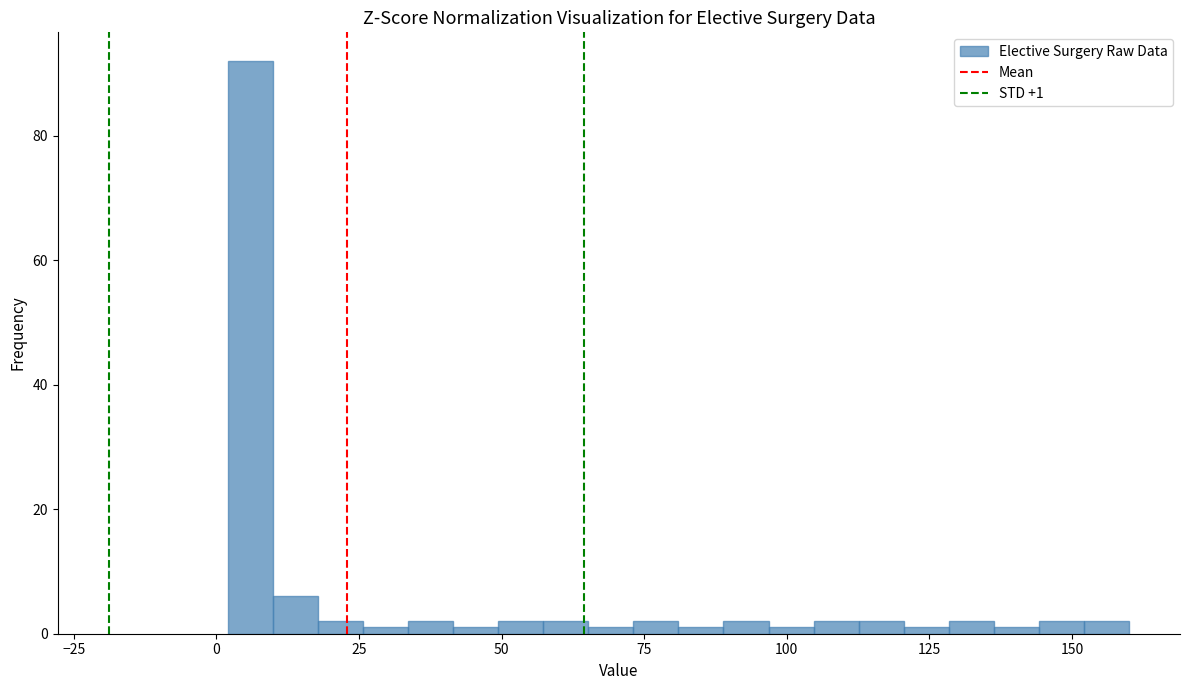

Read against the x-axis, roughly where is the centre of the tallest bar?

5